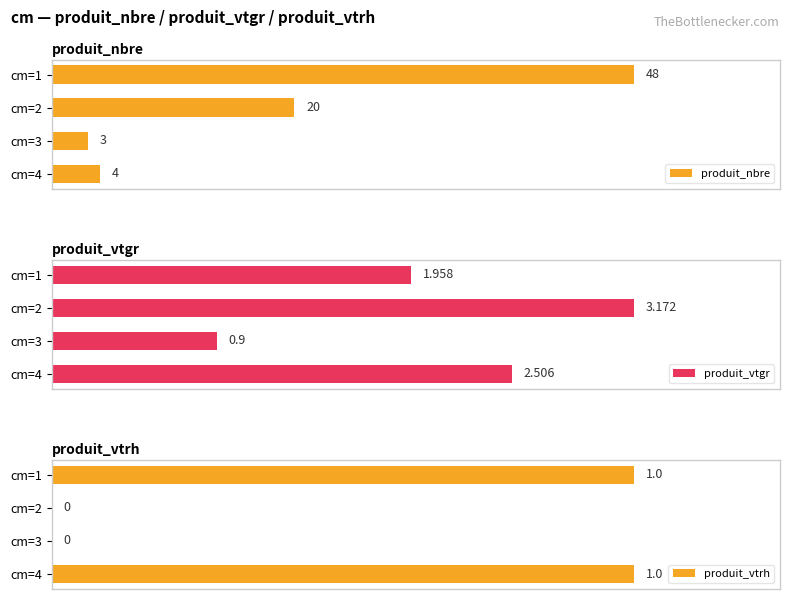

What is the value of the produit_vtgr bar at the 4th from the left?

2.5